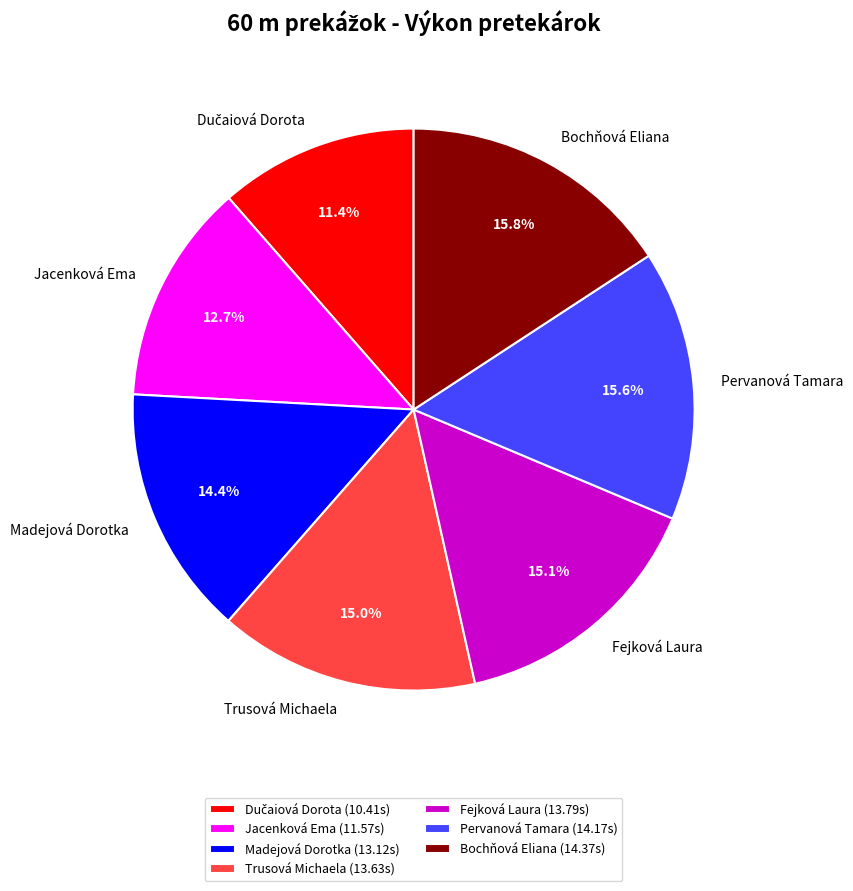

True or false: Trusová Michaela accounts for 28% of the total.

False